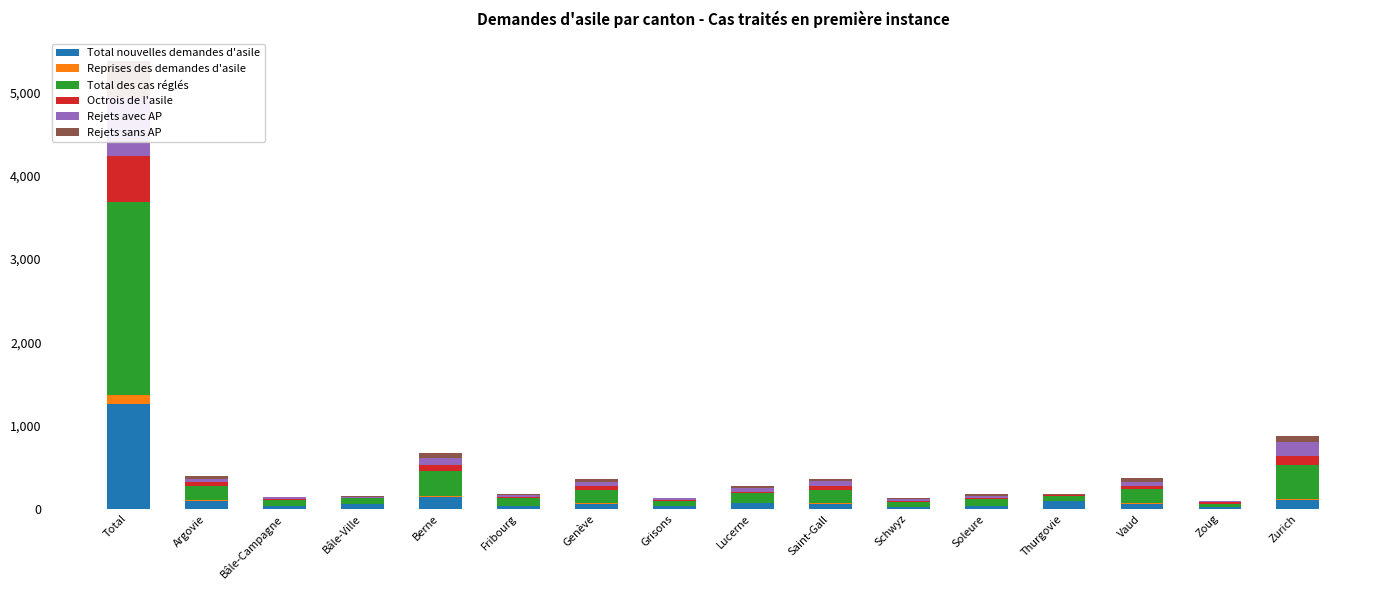

What is the label of the 3rd bar from the left?

Bâle-Campagne